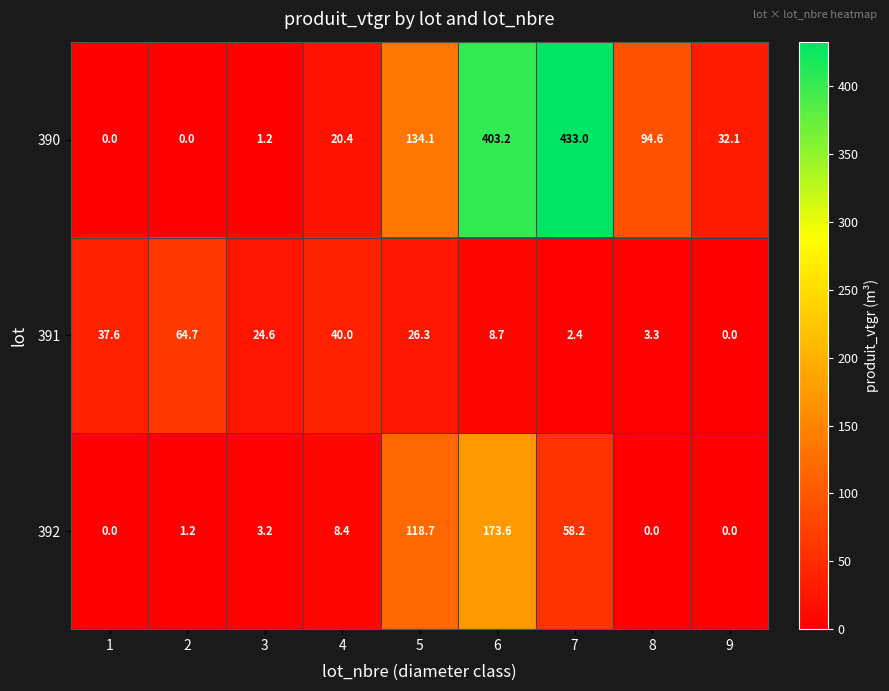

Which series has the widest spread of values?

390